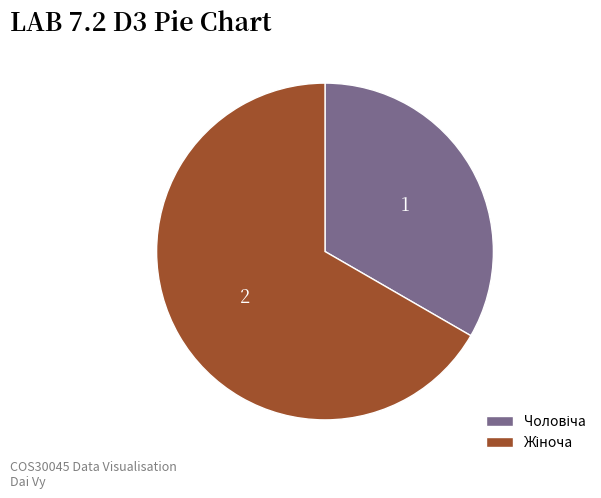

Rank the categories by value from highest to lowest.

Жіноча, Чоловіча